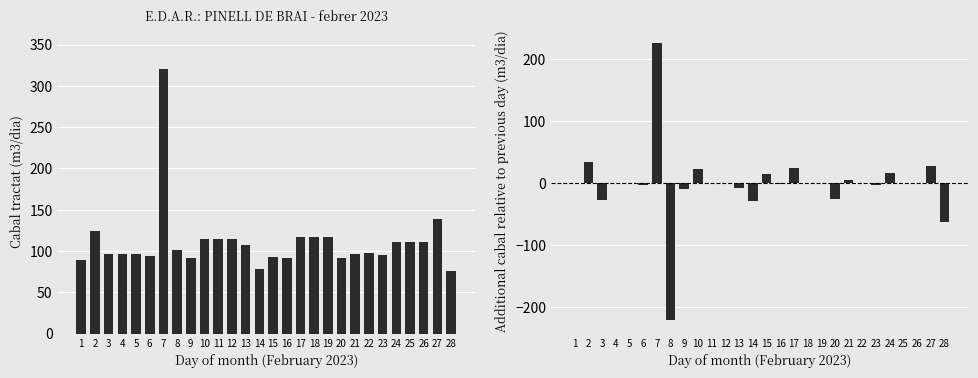

List the series in order of their overall mean, lowest first.

Daily change (m3/dia), Cabal tractat (m3/dia)